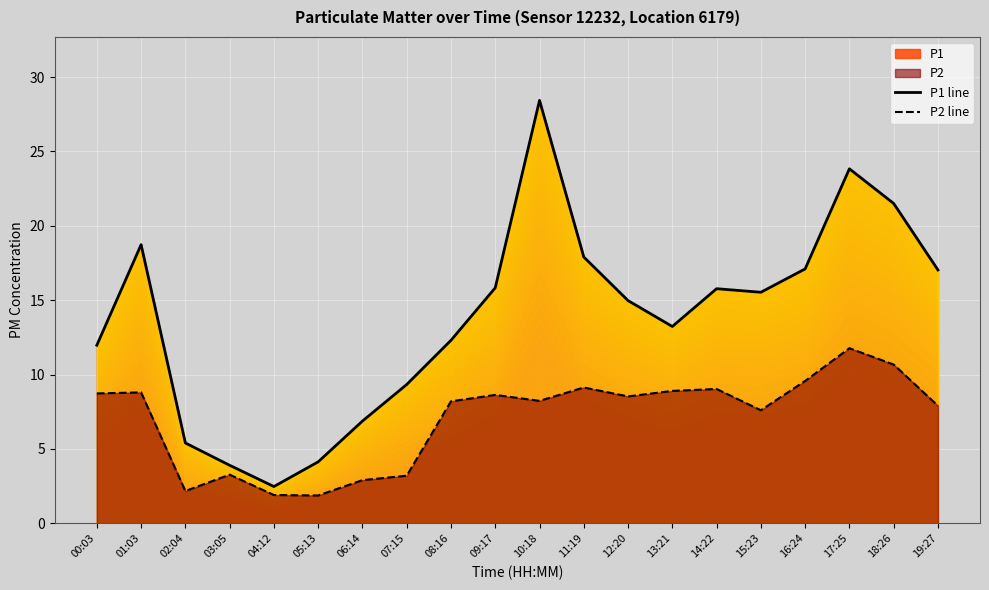

Between 03:05 and 19:27, which series saw the biggest shift?

P1 line